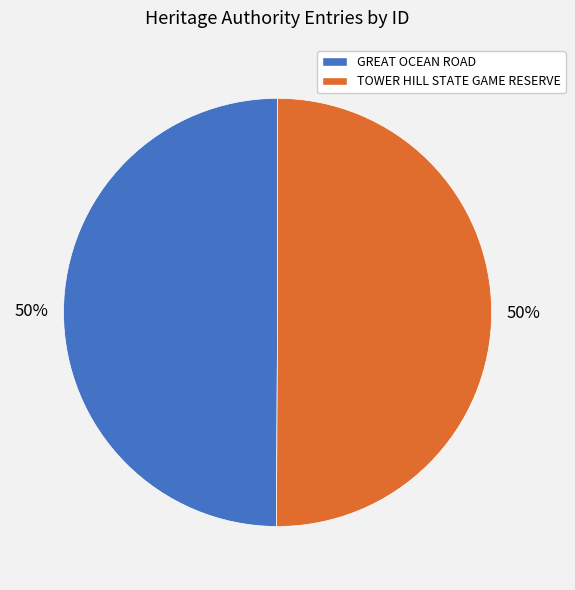

How many slices are in this pie chart?

2